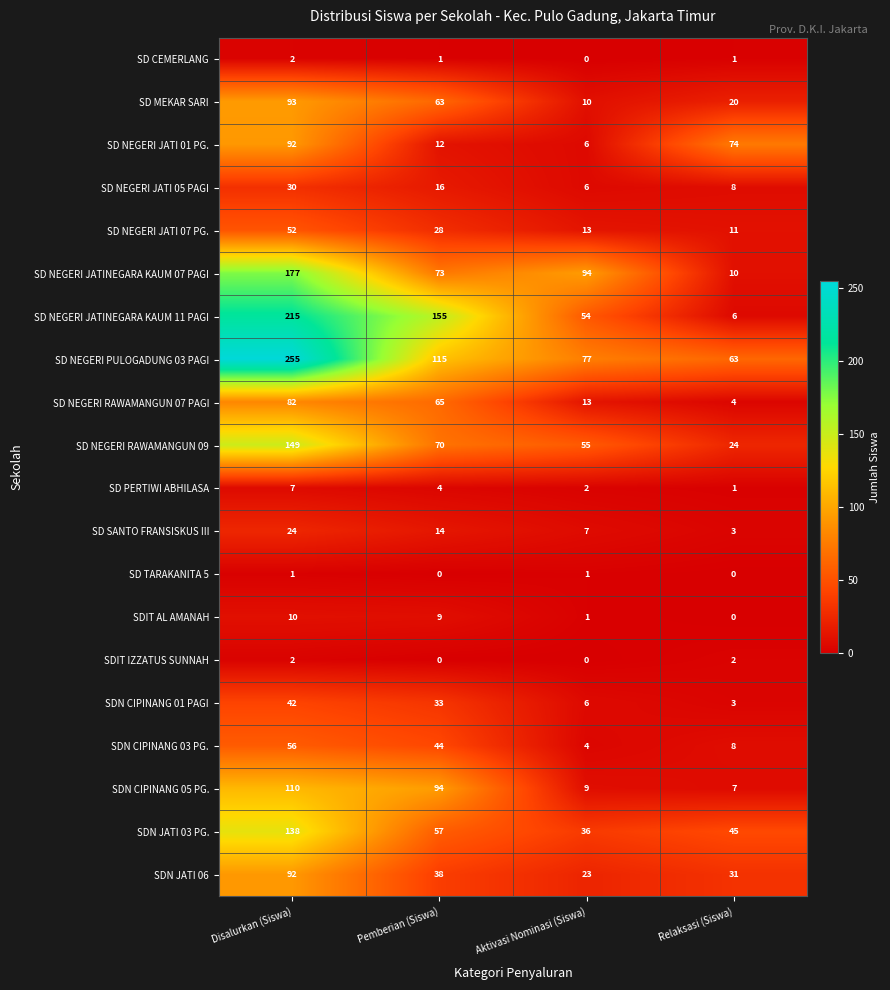

At how many categories does at least one series exceed 199?

1